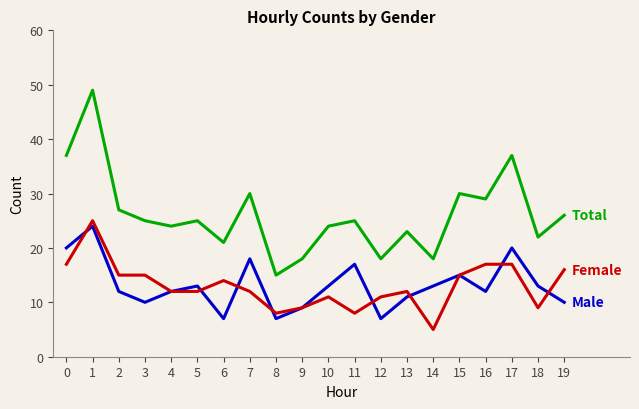

What is the total value across all series at 0?

74